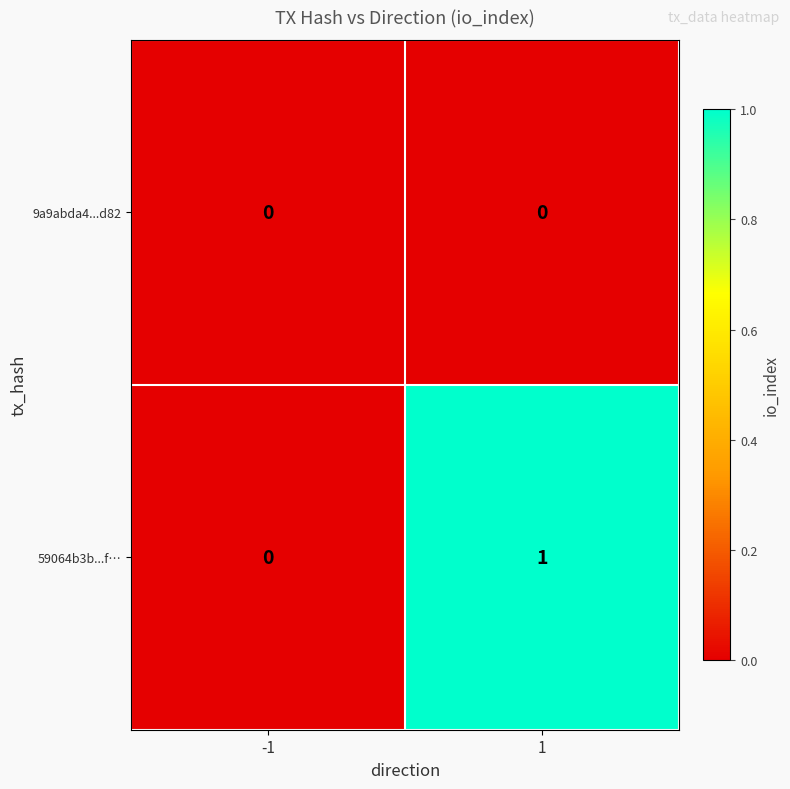

Reading left to right, list all the values displayed in this chart.

9a9abda4...d82: -1=0	1=0
59064b3b...f…: -1=0	1=1